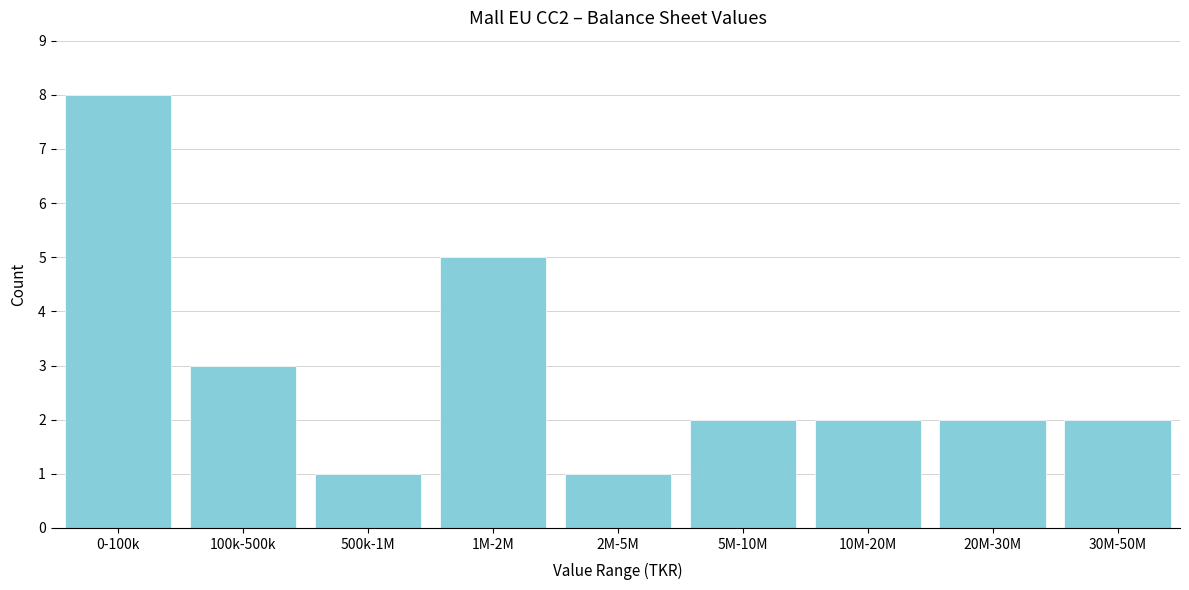

Reading right to left, list all the values displayed in this chart.

30M-50M=2	20M-30M=2	10M-20M=2	5M-10M=2	2M-5M=1	1M-2M=5	500k-1M=1	100k-500k=3	0-100k=8